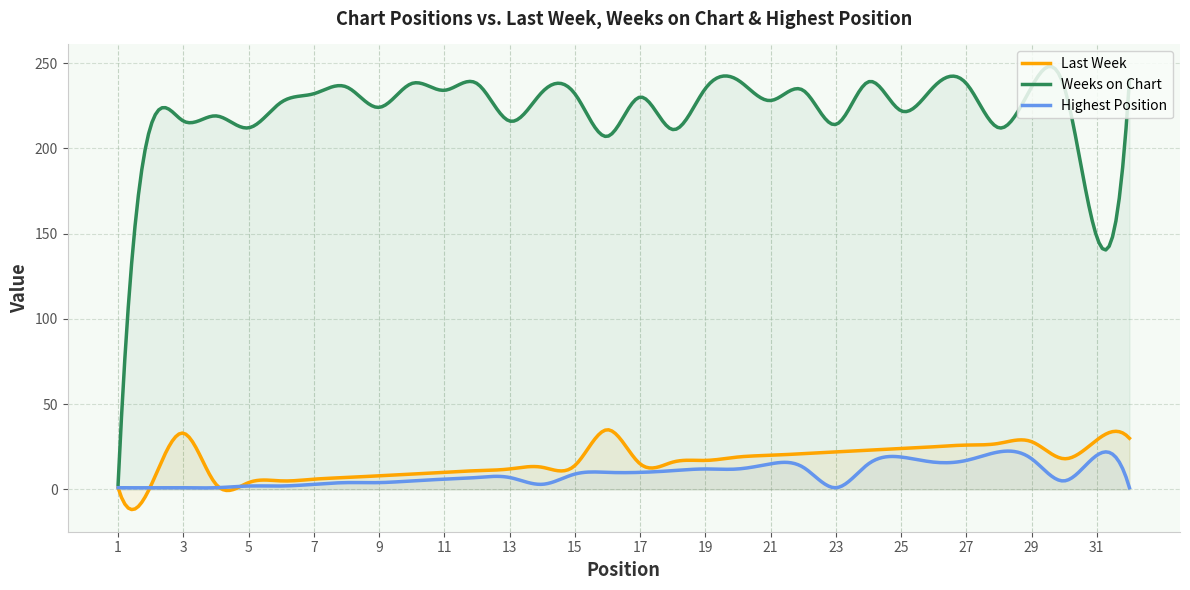

At which category is the sum across all series the highest?

29